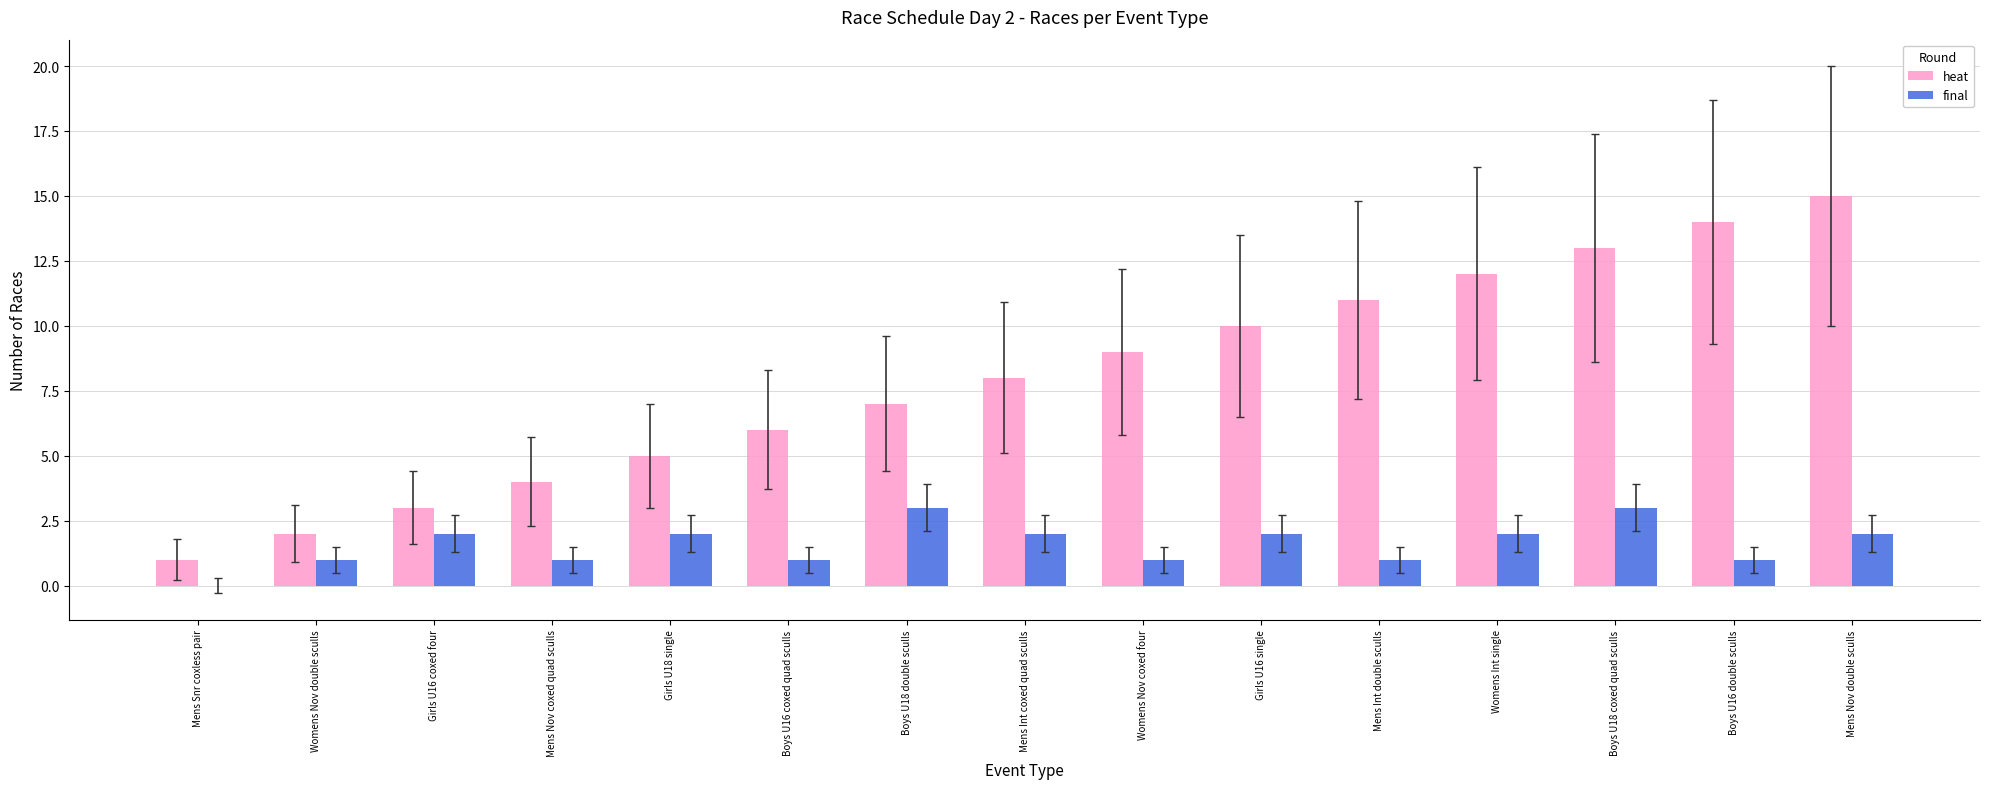

What is the sum of all heat values?

120